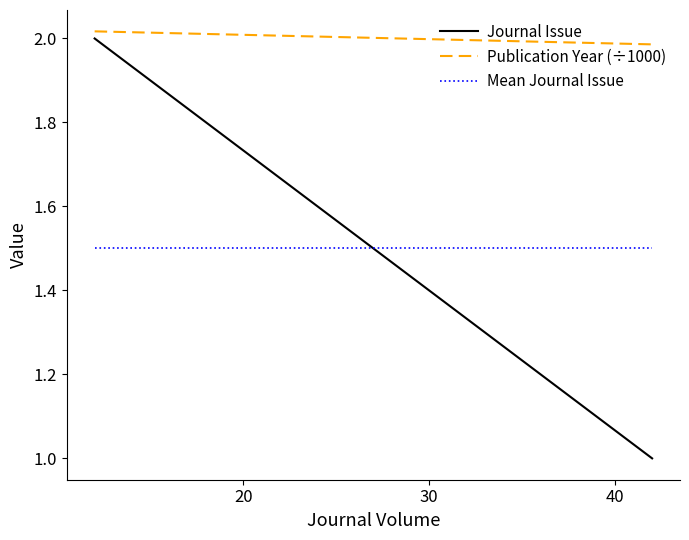

The value of Mean Journal Issue at 10 is 2.6. True or false?

False